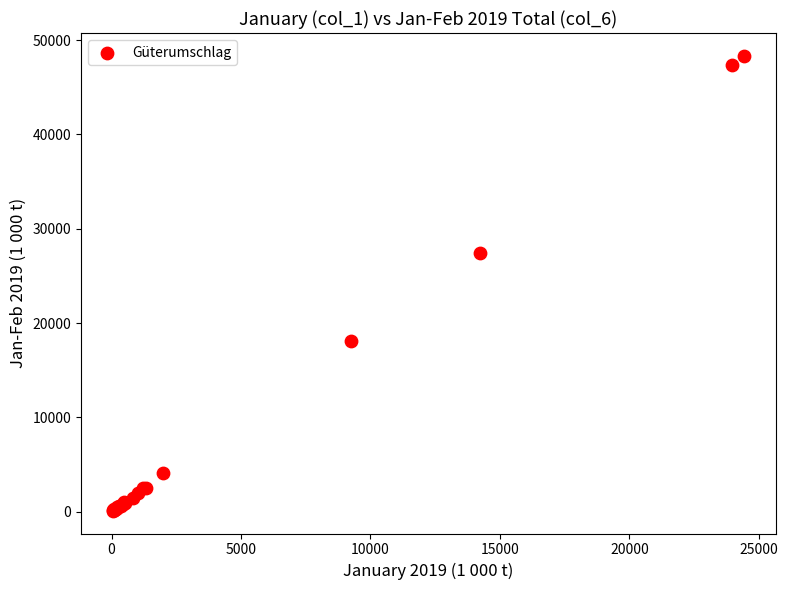

What Y value in the scatter plot is closest to 24223?

27448.3